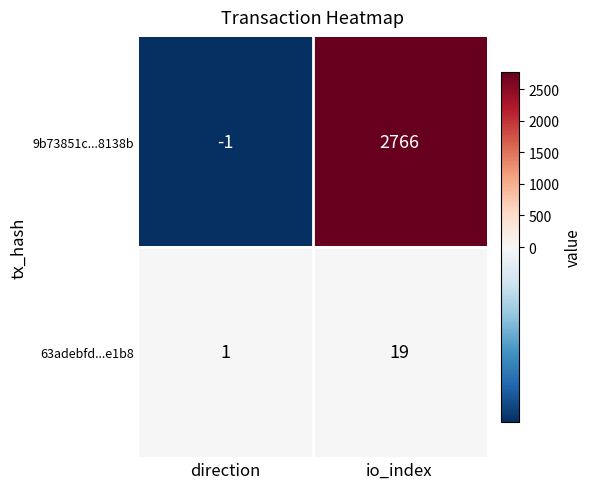

What is the sum of the 63adebfd...e1b8 values at direction and io_index?

20